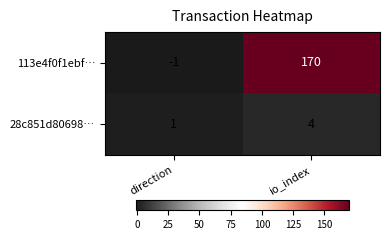

What is the spread (max minus min) of values at direction?

2